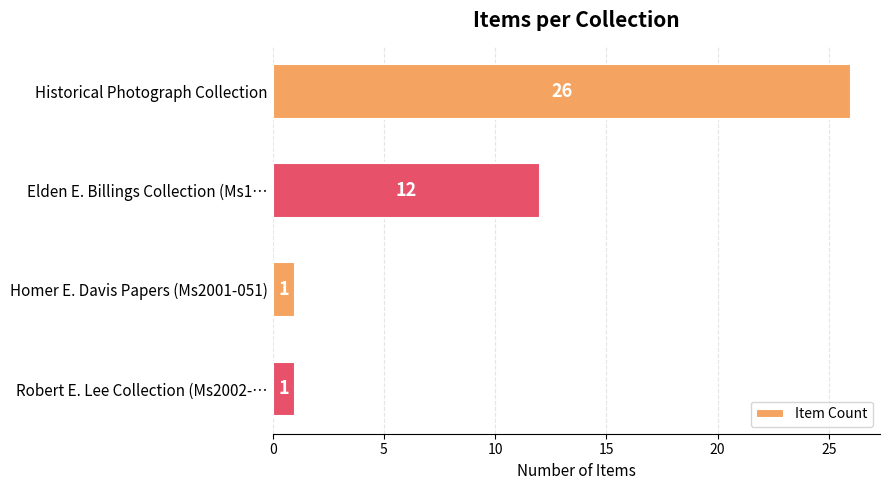

Does the chart contain any negative values?

No